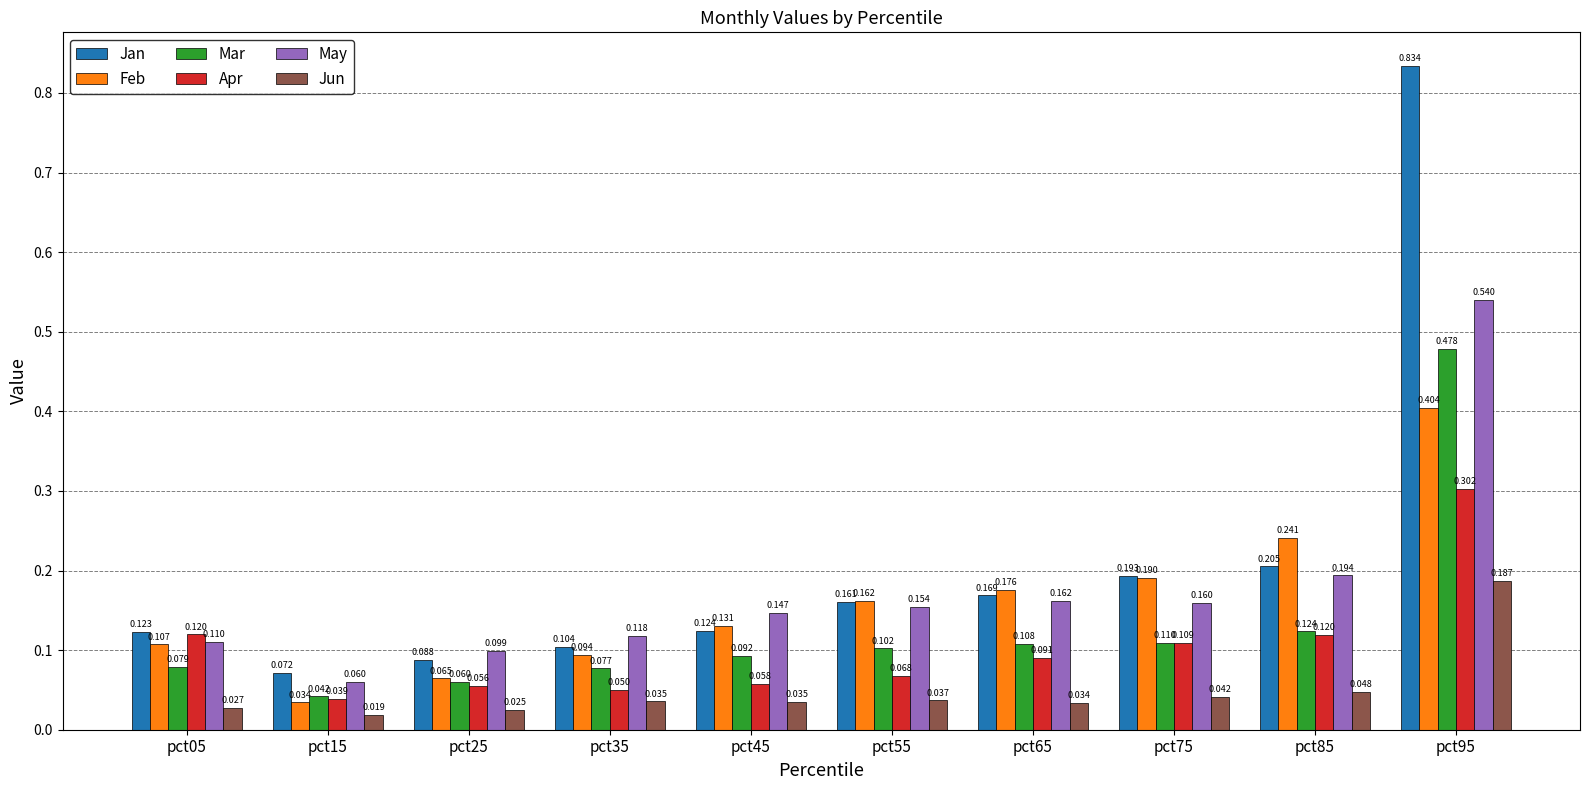

How many series are shown in this chart?

6